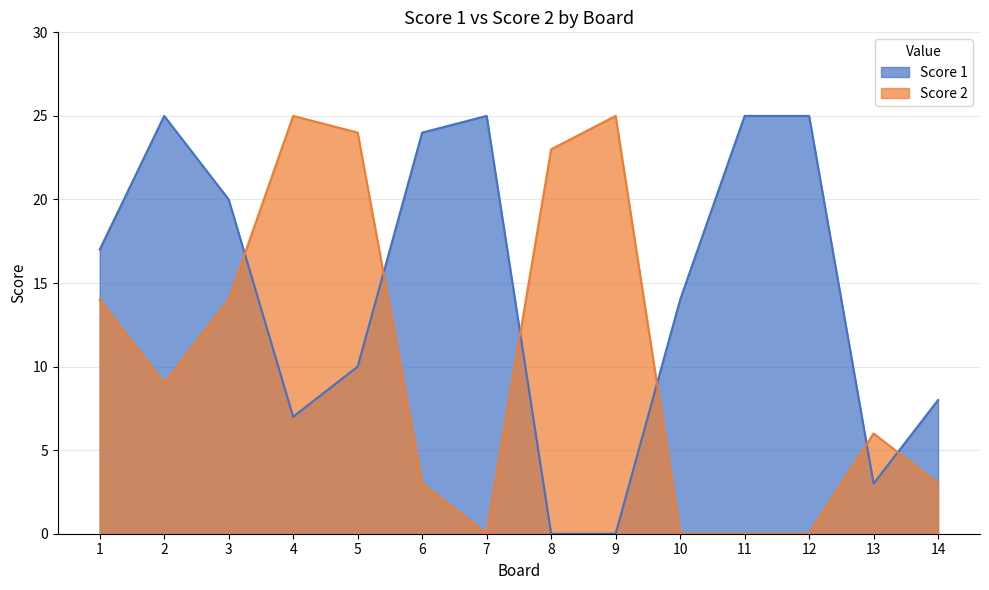

True or false: Score 2 has more than 2 points higher than both neighbors.

True